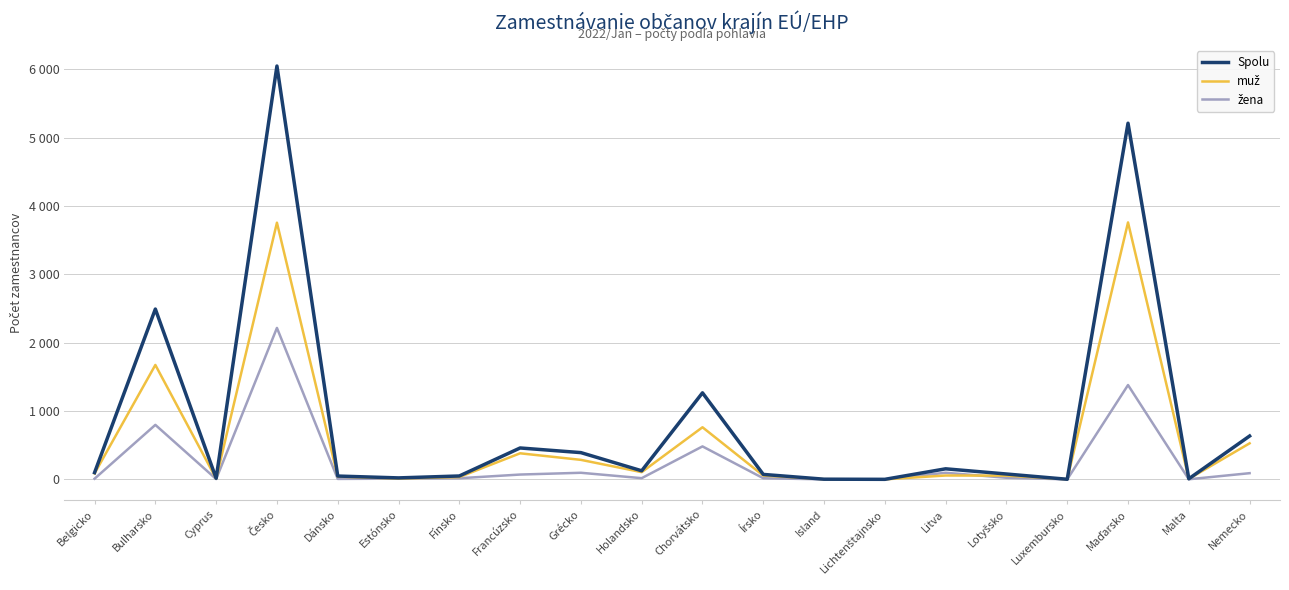

List the series in order of their overall mean, highest first.

Spolu, muž, žena